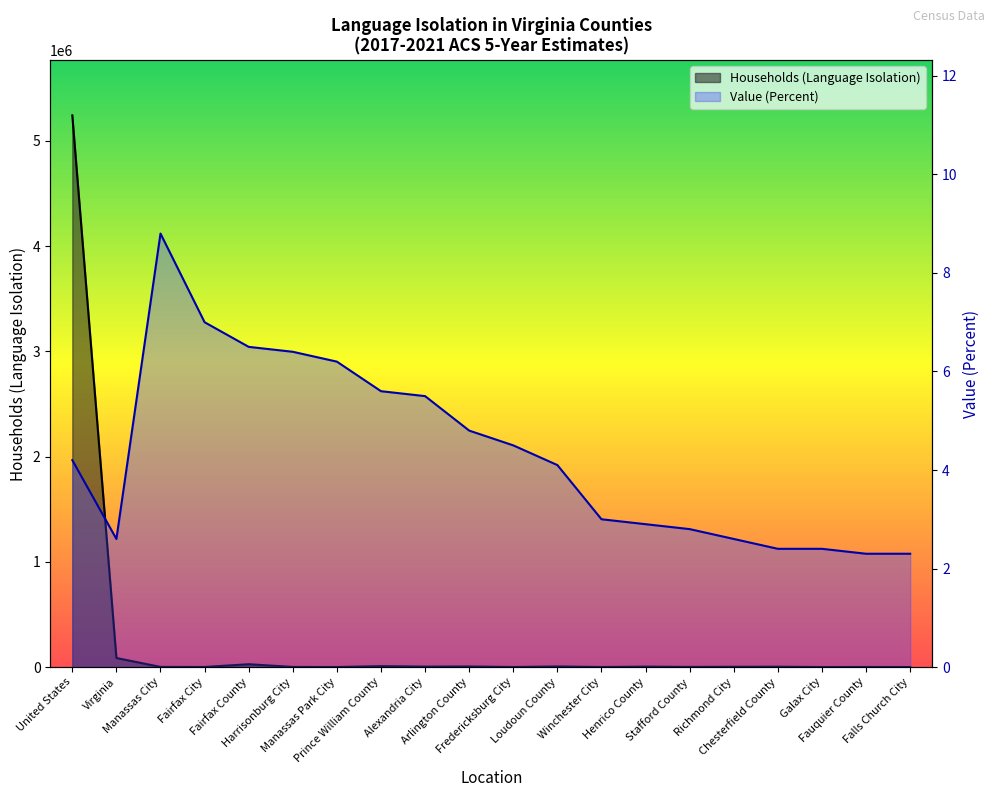

Is the value of Households (Language Isolation) at United States greater than the value of Value (Percent) at Alexandria City?

Yes